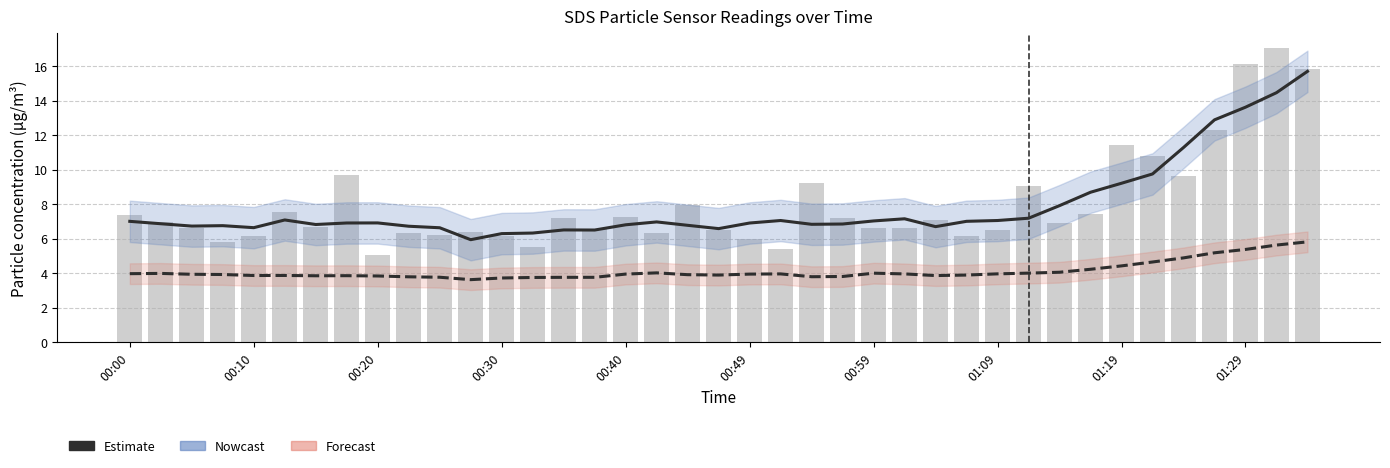

What is the sum of the SDS_P1 raw values at 00:30 and 28?

12.3